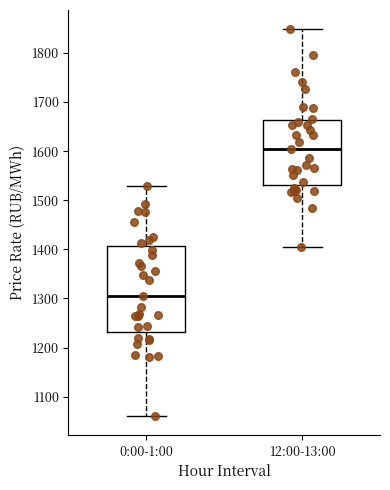

Which box's median line is the highest?

12:00-13:00